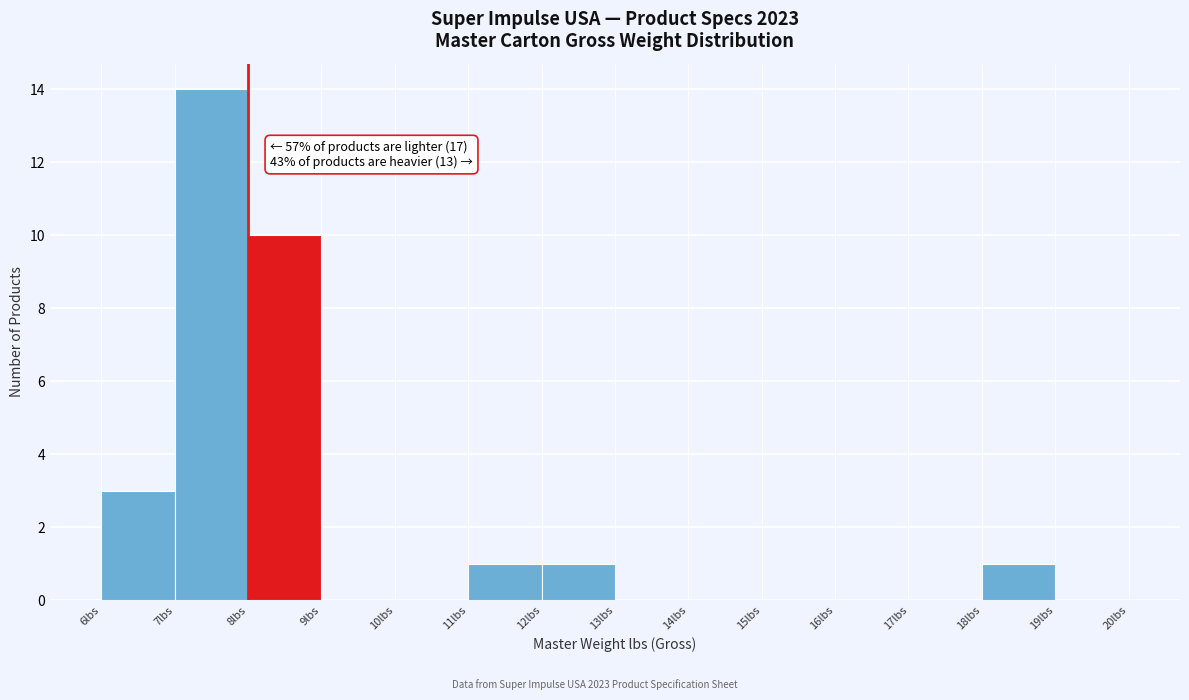

Over which range of the x-axis is the bar tallest?

7 to 8